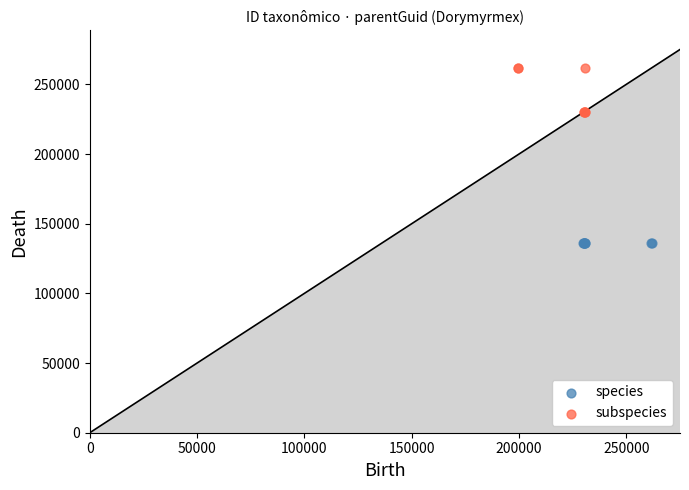

Which series contains the lowest Y value?

species